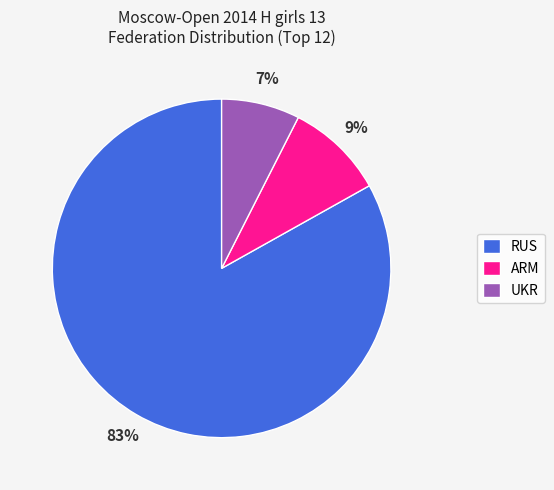

Which slice is the smallest?

UKR